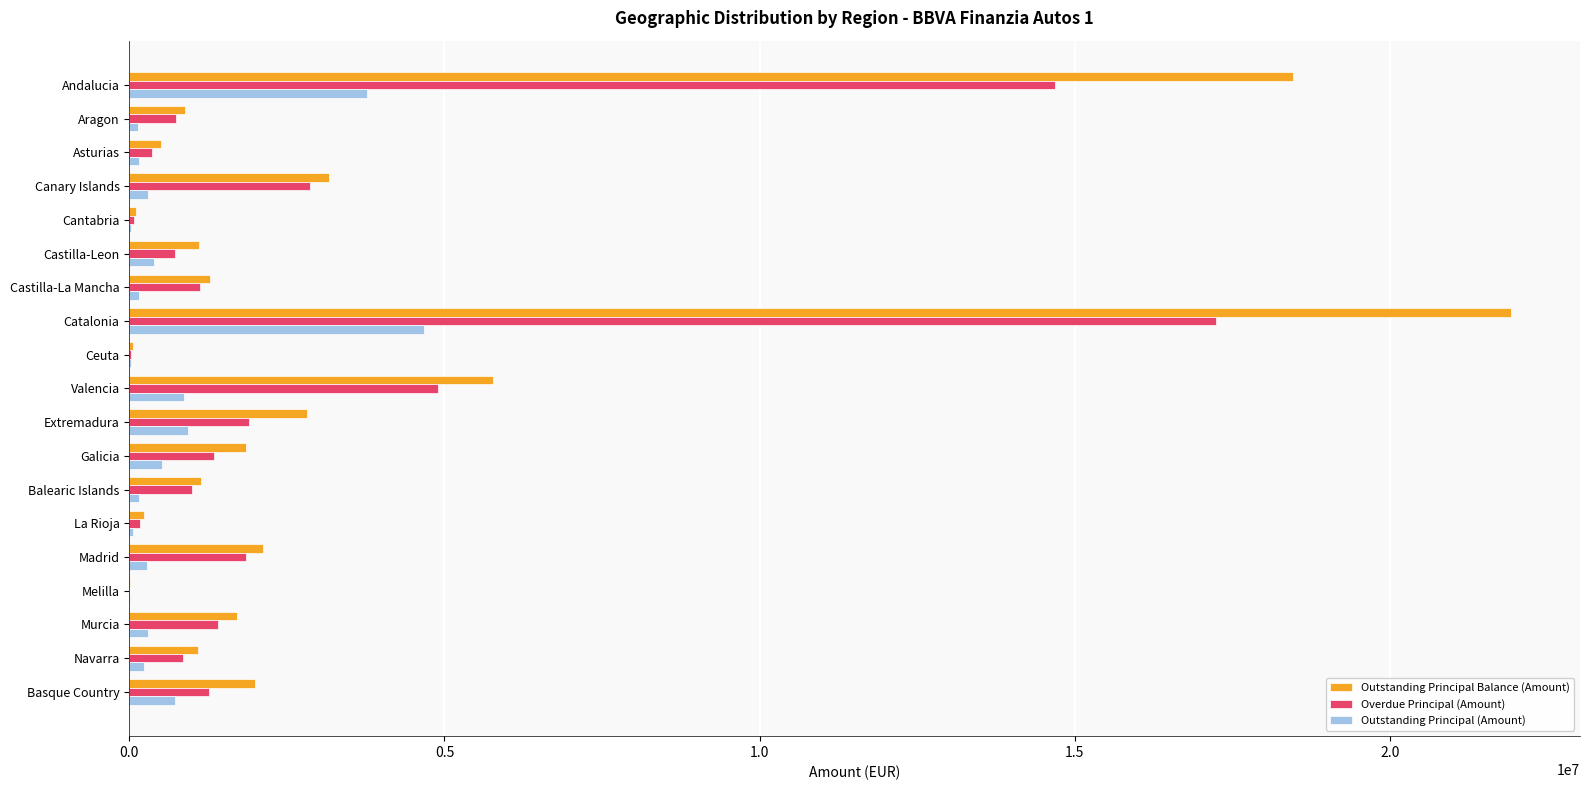

Between Canary Islands and Valencia, which series saw the biggest shift?

Outstanding Principal Balance (Amount)